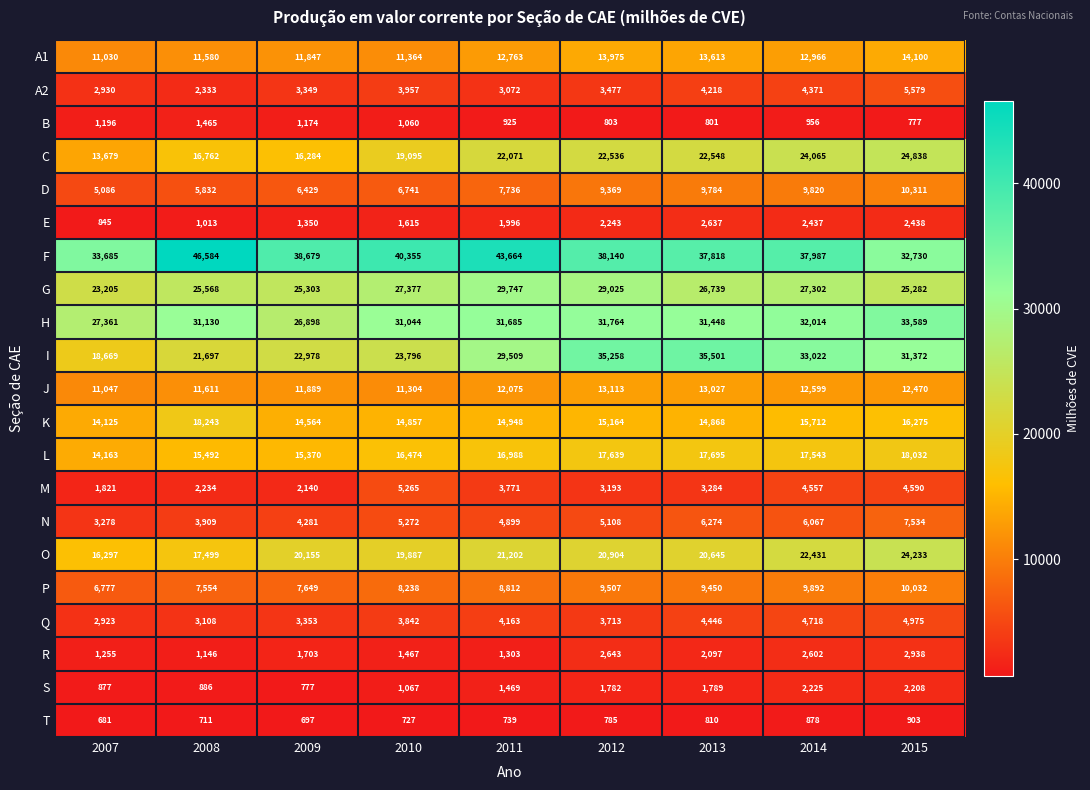

The P series shows 16675 at 2015. True or false?

False